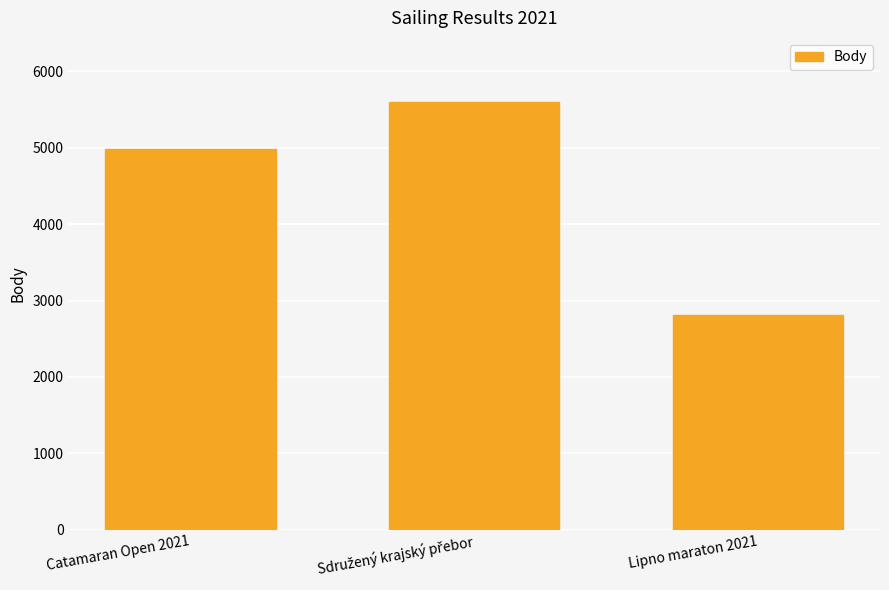

What is the difference between the maximum and minimum values?

2786